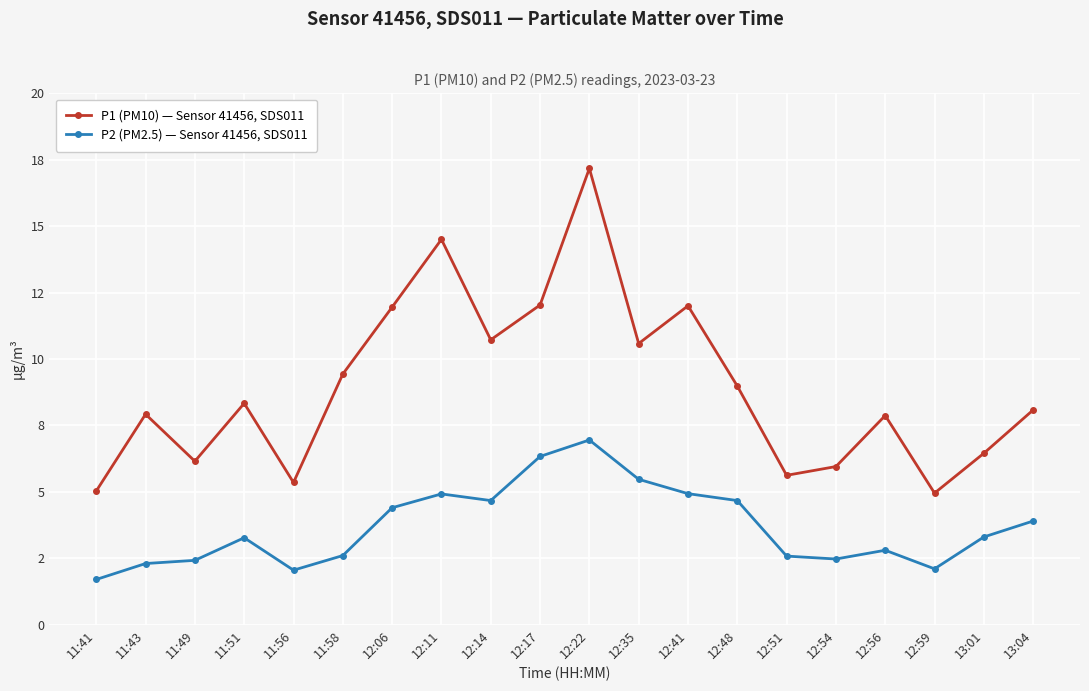

Does the chart have visible grid lines?

Yes